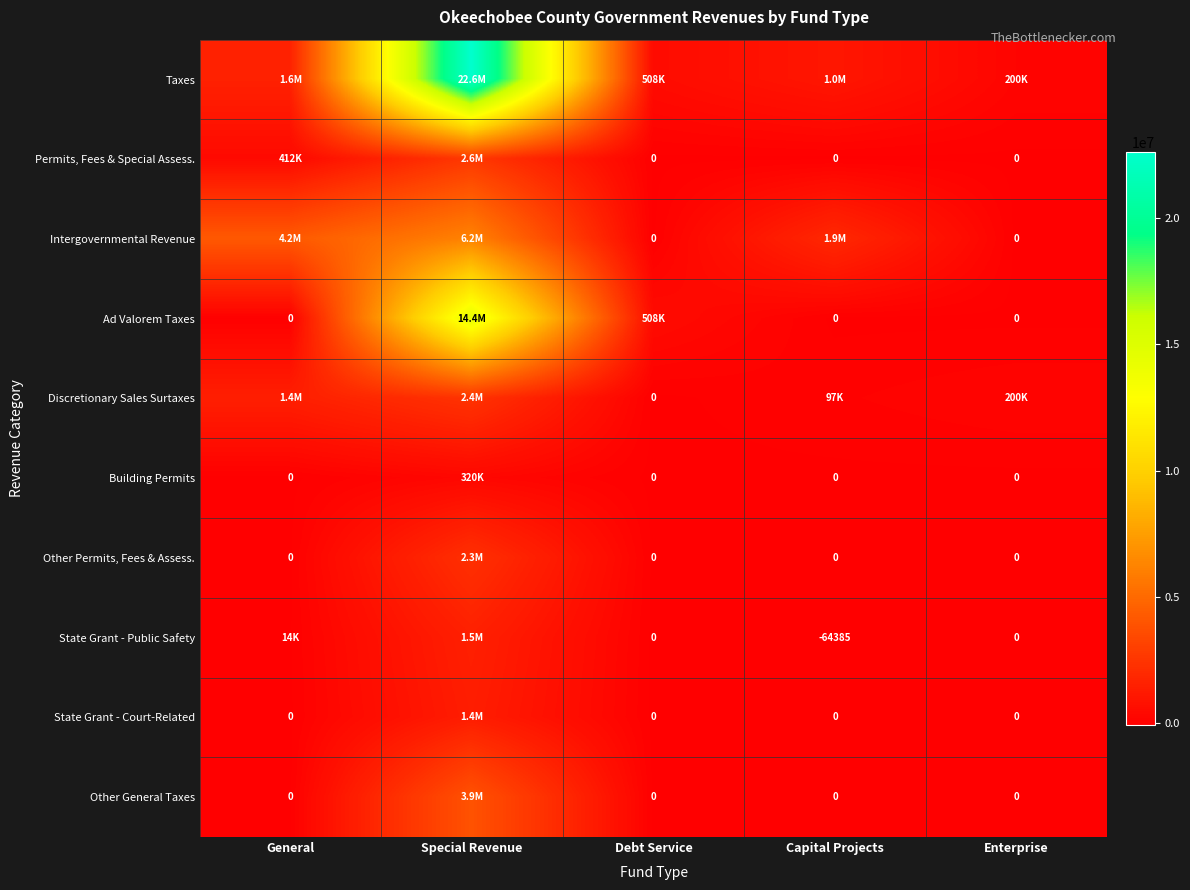

How many data points in Other Permits, Fees & Assess. are above 0?

1